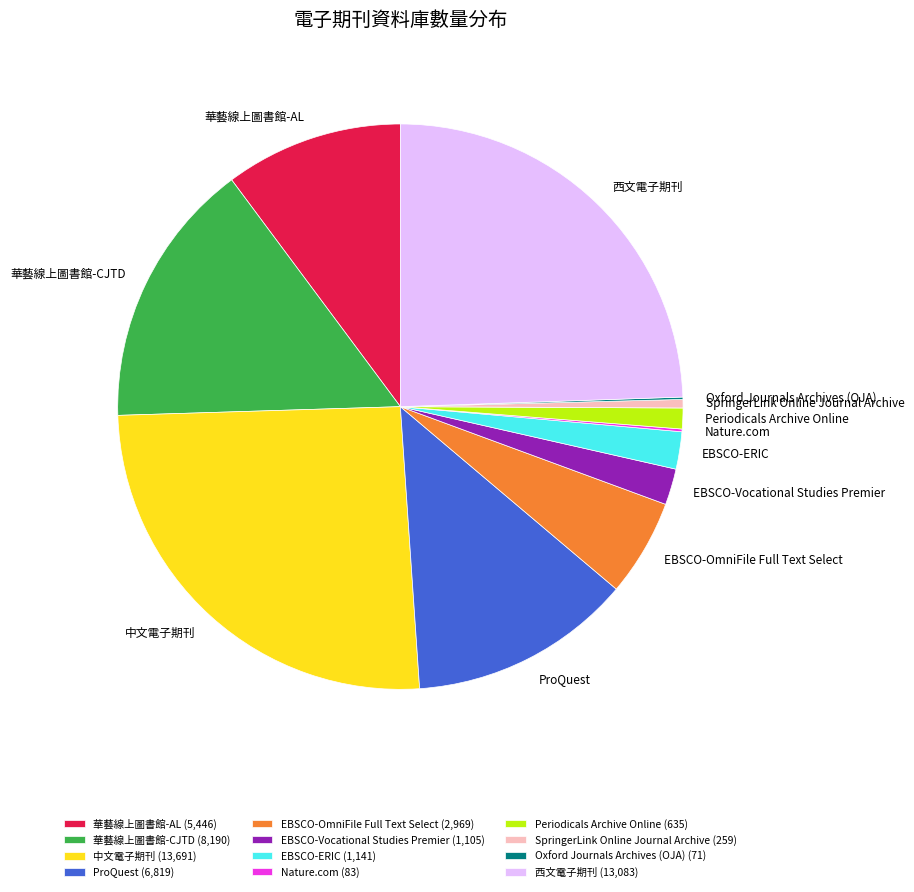

Is the sum of SpringerLink Online Journal Archive (259) and ProQuest (6,819) greater than half?

No